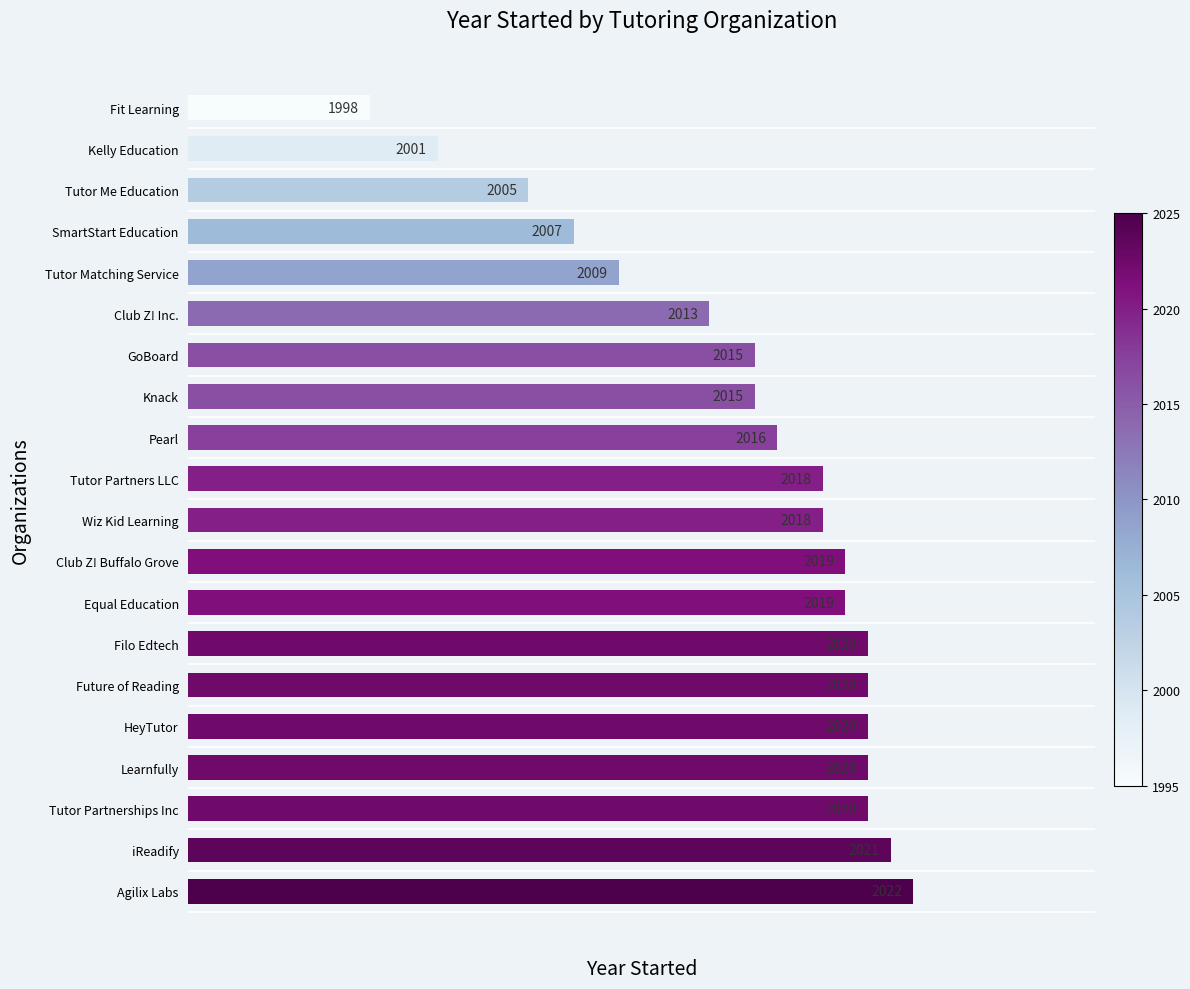

What is the change in value from Filo Edtech to GoBoard?

-5